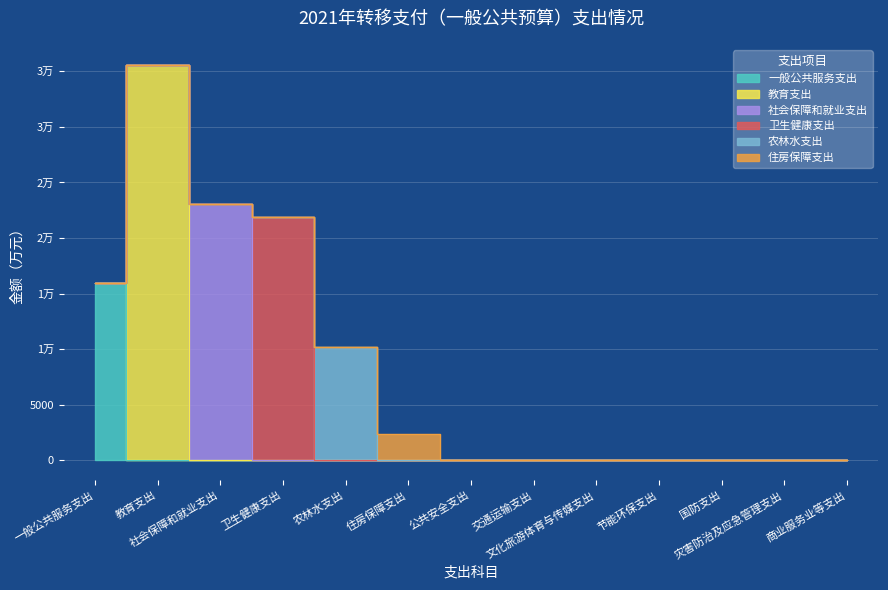

True or false: 农林水支出 and 社会保障和就业支出 cross at least once.

False